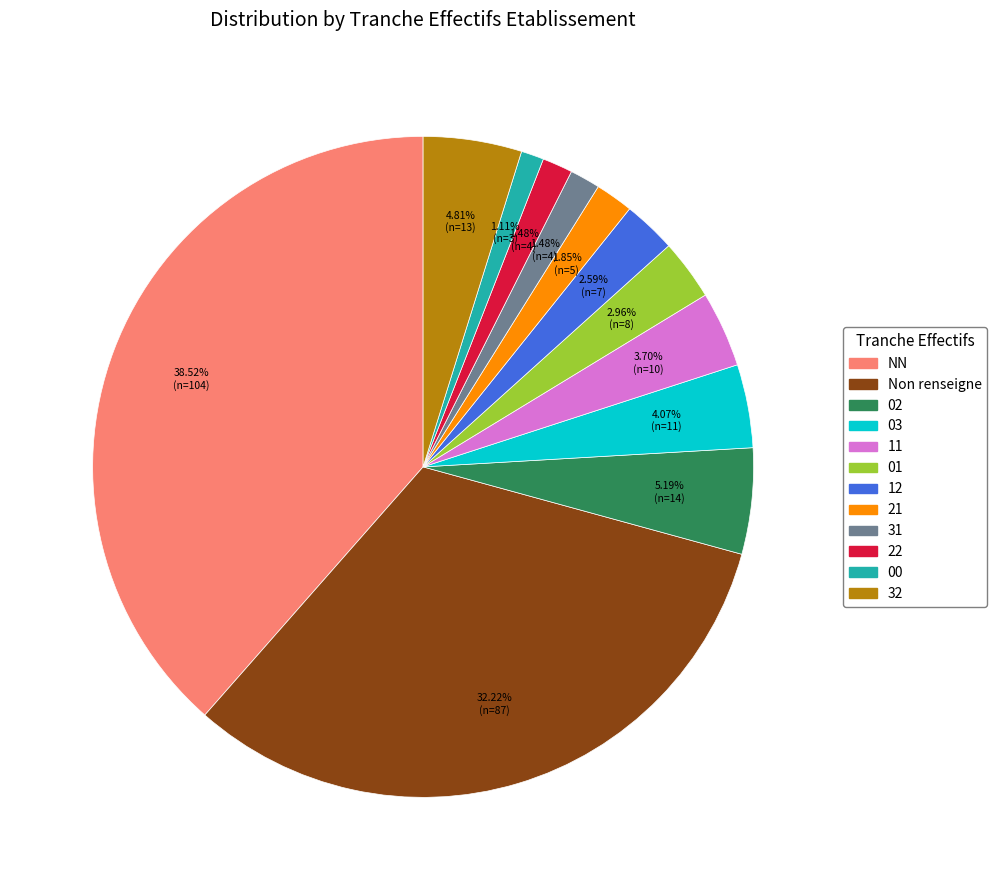

Does any single category account for the majority?

No